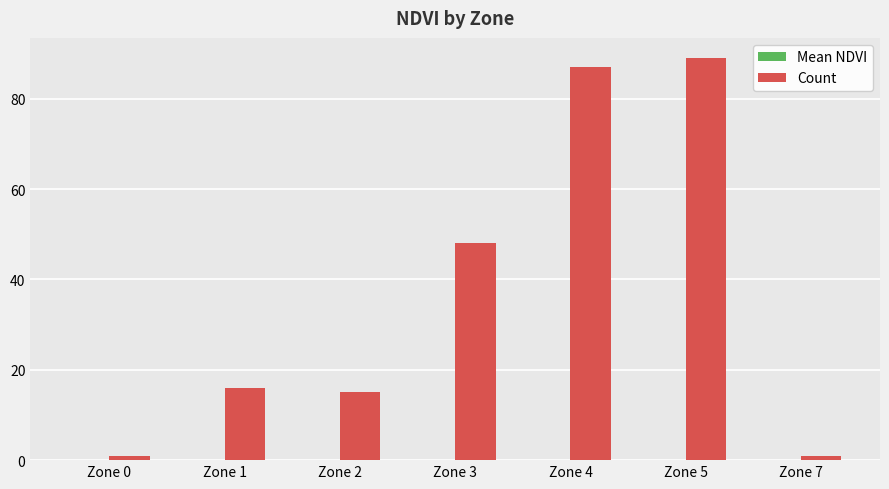

At which label is Count closest to 45?

Zone 3